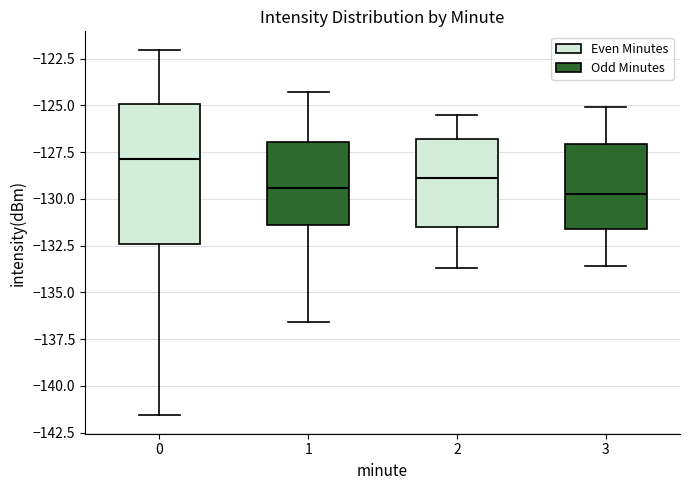

Where does the median line of the box at x = 0 sit on the y-axis? The values are not printed on the chart, so give them approximately, as read against the axis.

-128.0